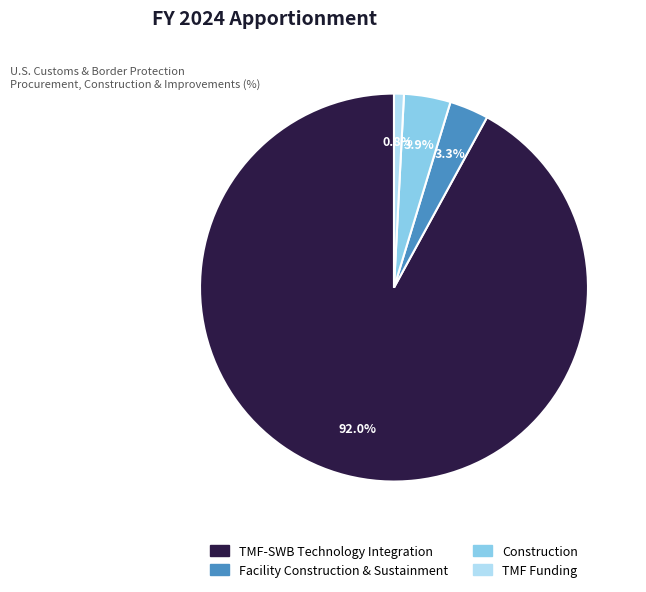

What is the largest slice in the pie chart?

TMF-SWB Technology Integration